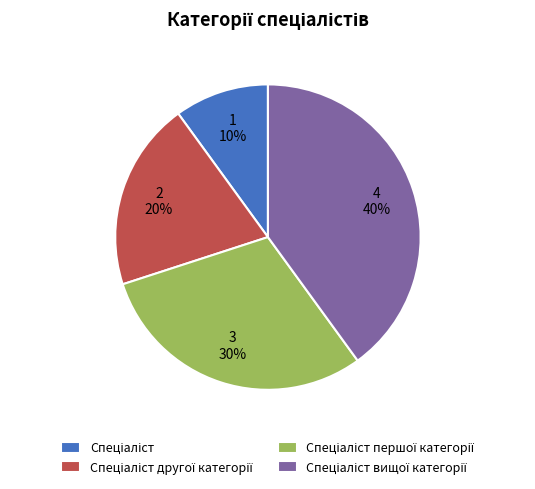

To the nearest percent, what is the average slice percentage?

25%